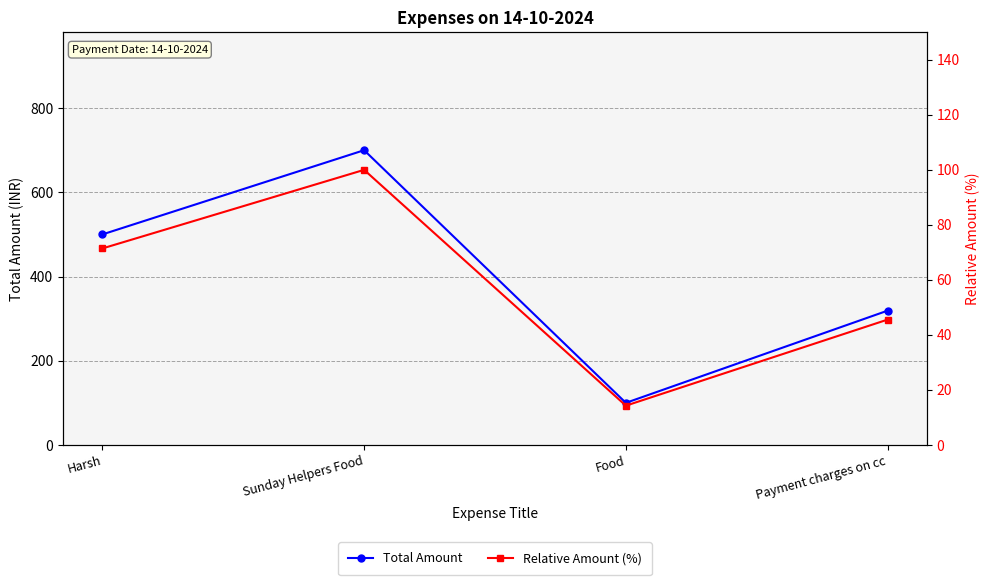

What is the sum of all Relative Amount (%) values?

231.3